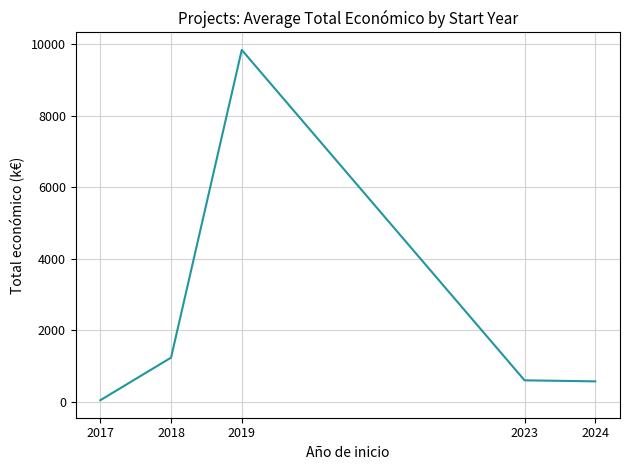

The chart shows a value of 279.4 at 2018. True or false?

False